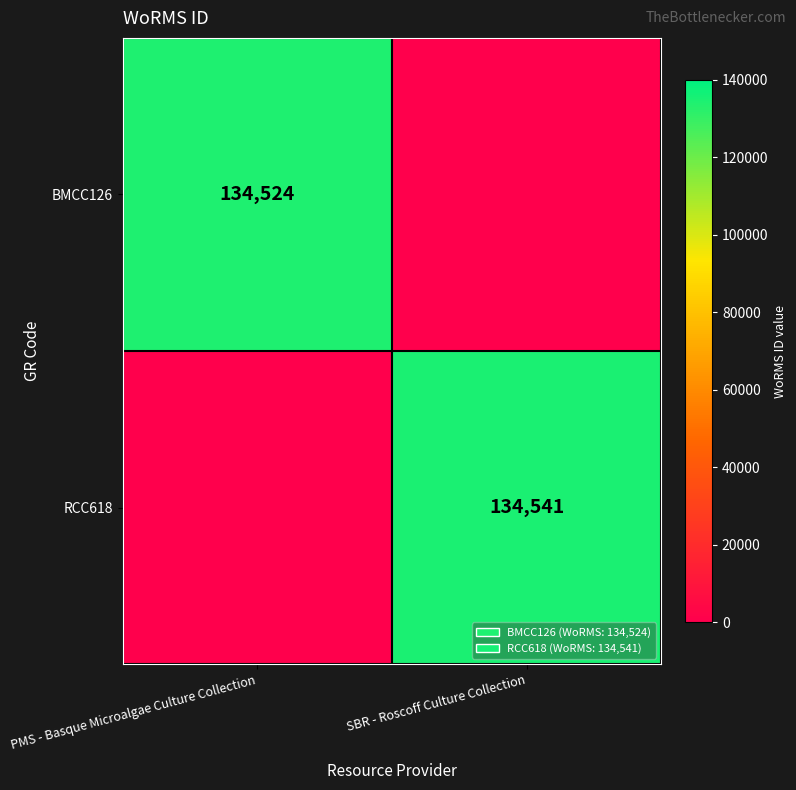

True or false: BMCC126 has a value of 234358 at PMS - Basque Microalgae Culture Collection.

False